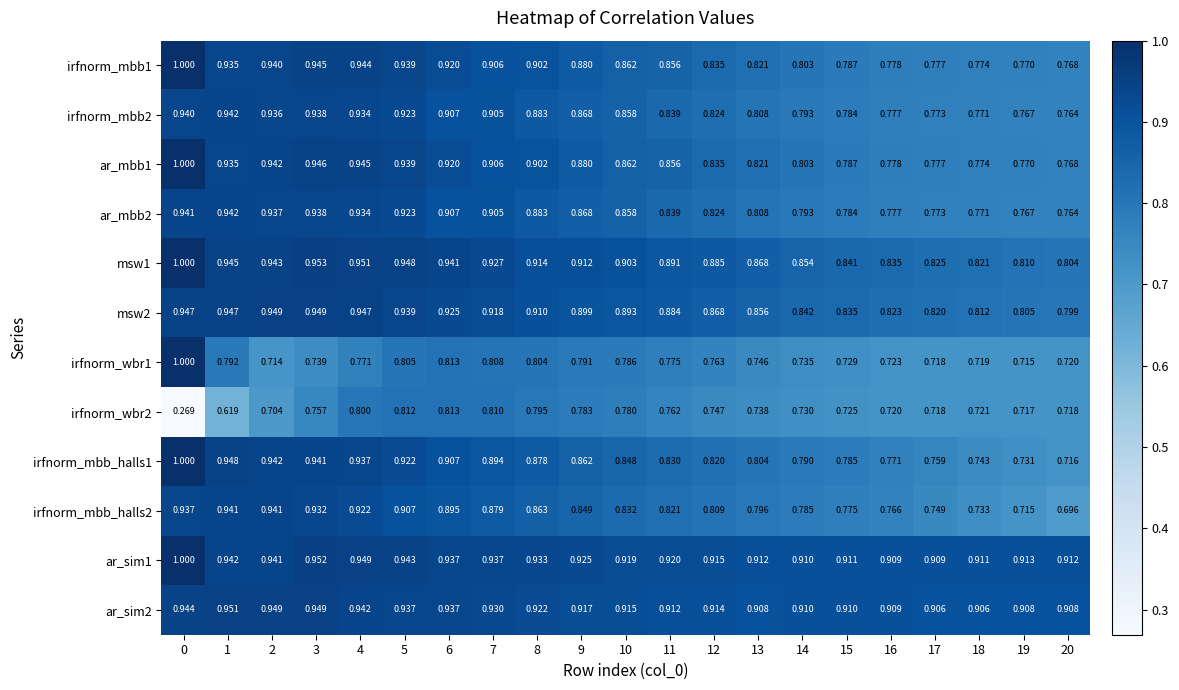

Is the value of irfnorm_mbb_halls2 at 14 greater than the value of irfnorm_wbr1 at 6?

No